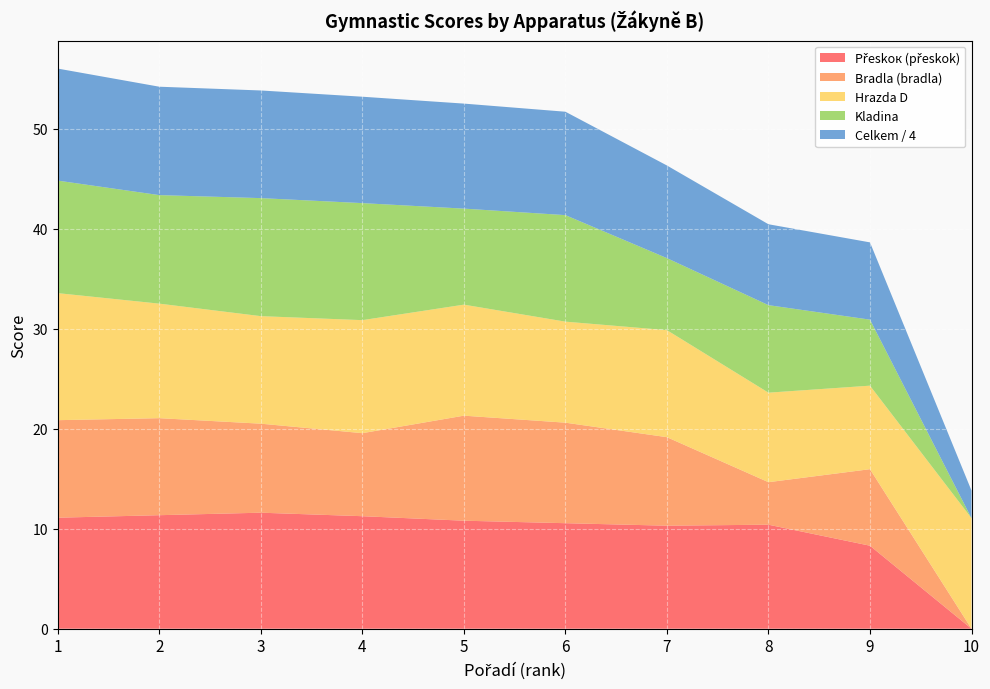

Reading right to left, extract all data points from this chart.

Přeskок (přeskok): 10=0.0	9=8.3	8=10.4	7=10.3	6=10.6	5=10.8	4=11.2	3=11.6	2=11.3	1=11.1
Bradla (bradla): 10=0.0	9=7.7	8=4.2	7=8.9	6=10.1	5=10.5	4=8.3	3=8.9	2=9.7	1=9.8
Hrazda D: 10=11.1	9=8.3	8=8.9	7=10.7	6=10.1	5=11.1	4=11.3	3=10.8	2=11.4	1=12.7
Kladina: 10=0.0	9=6.6	8=8.8	7=7.2	6=10.7	5=9.6	4=11.7	3=11.8	2=10.8	1=11.2
Celkem / 4: 10=2.8	9=7.7	8=8.1	7=9.3	6=10.3	5=10.5	4=10.6	3=10.8	2=10.8	1=11.2